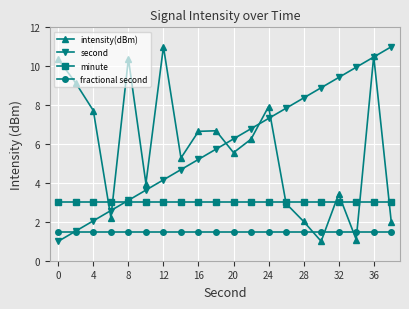

What is the average value of the minute series?

3.0